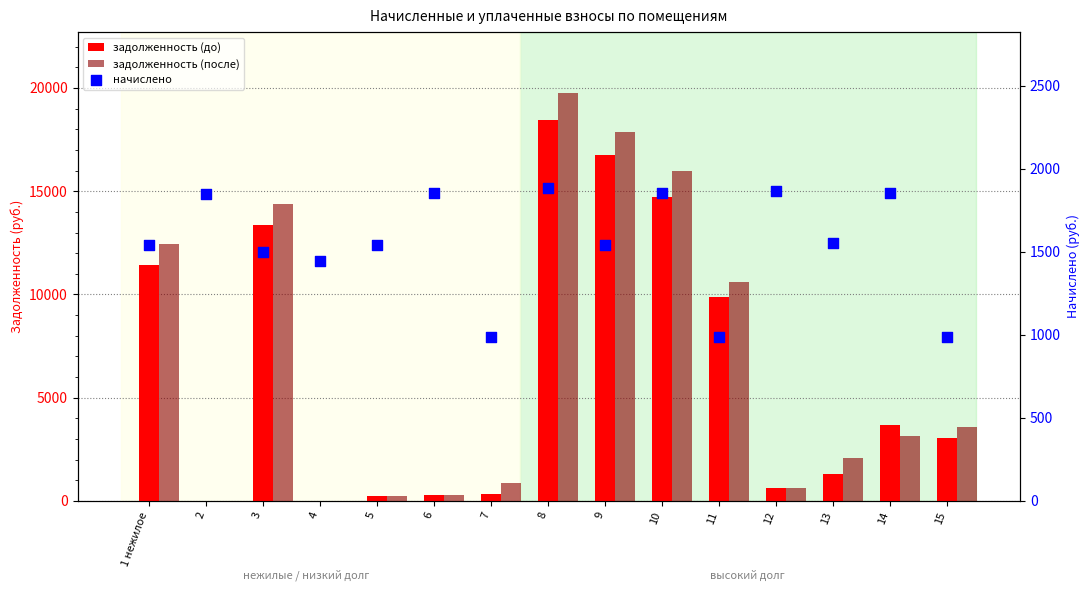

What are all the series names shown in the legend?

задолженность (до), задолженность (после), начислено